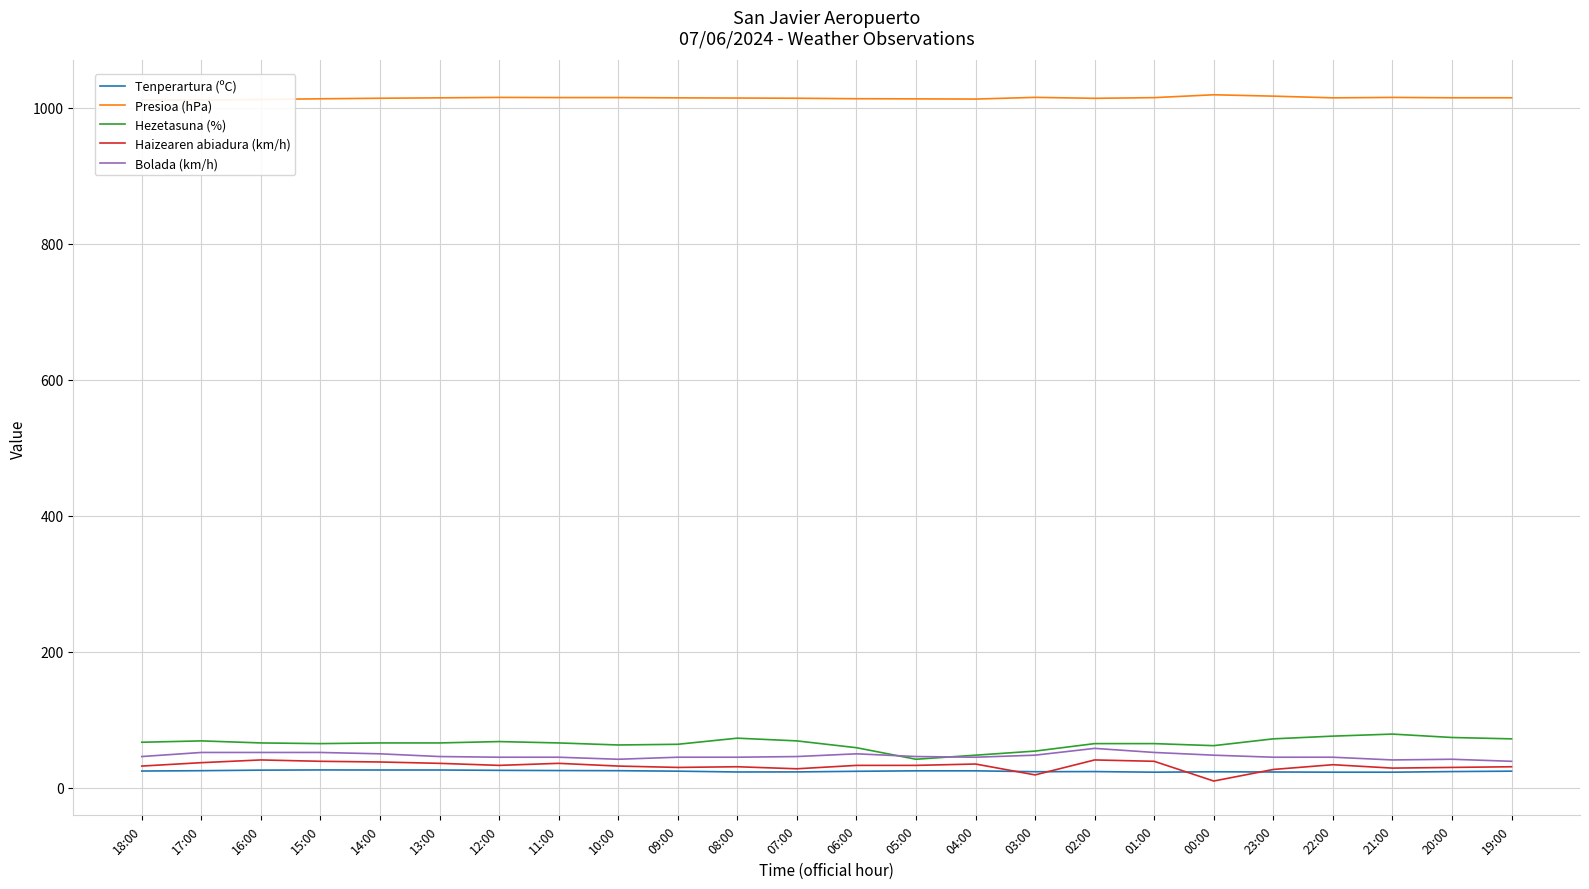

What is the difference between the Haizearen abiadura (km/h) values at 06:00 and 09:00?

3.0